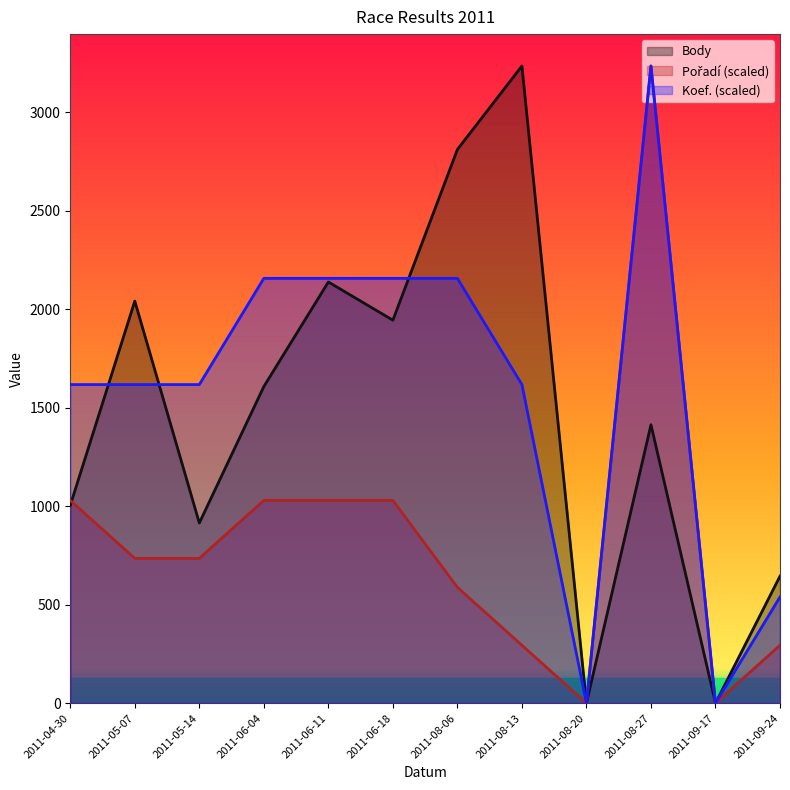

What is the difference between the highest and lowest values at 2011-06-18?

1127.7